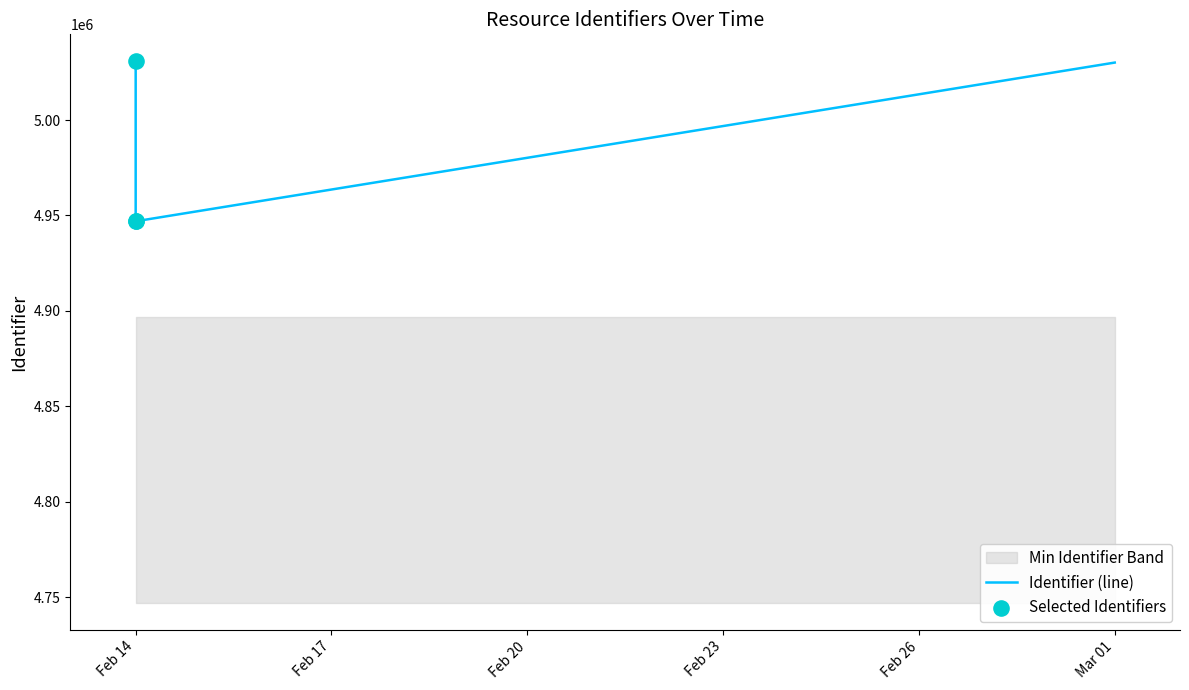

What is the ratio of the value at 2019-02-14 to the value at 2019-02-14?

1.0